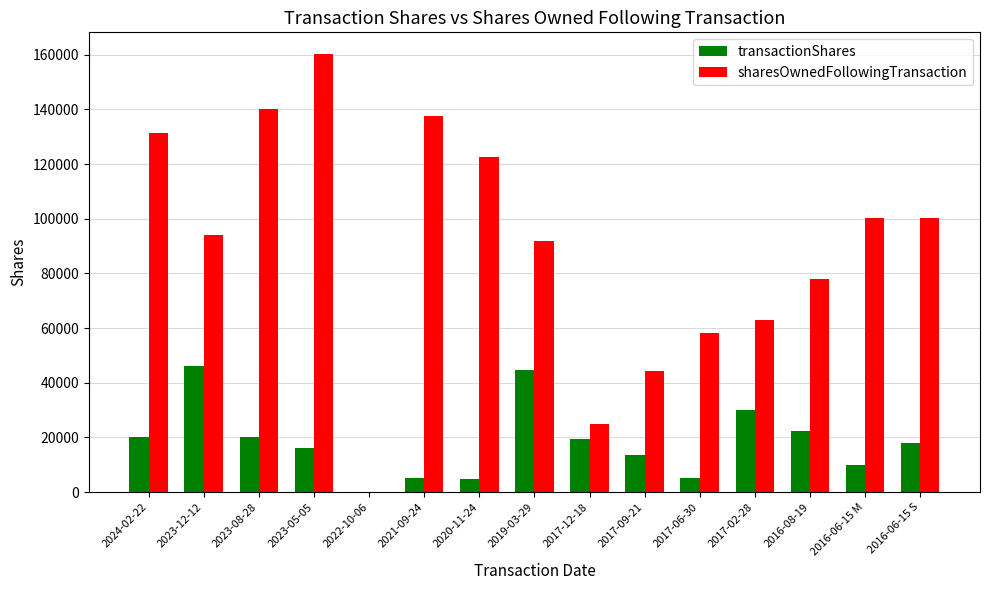

How many groups of bars are there?

15